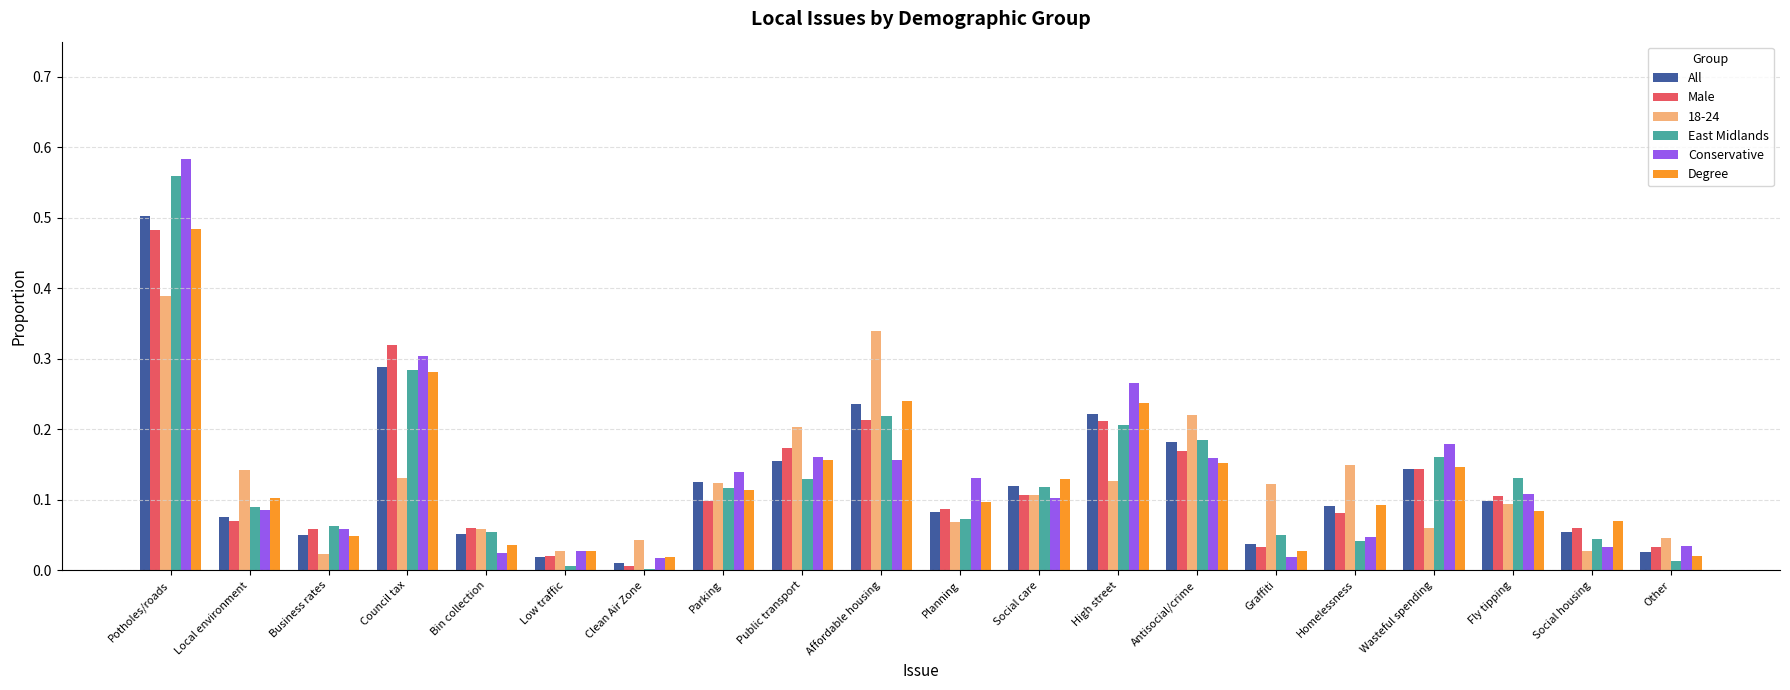

Which category has the highest value across all series?

Potholes/roads